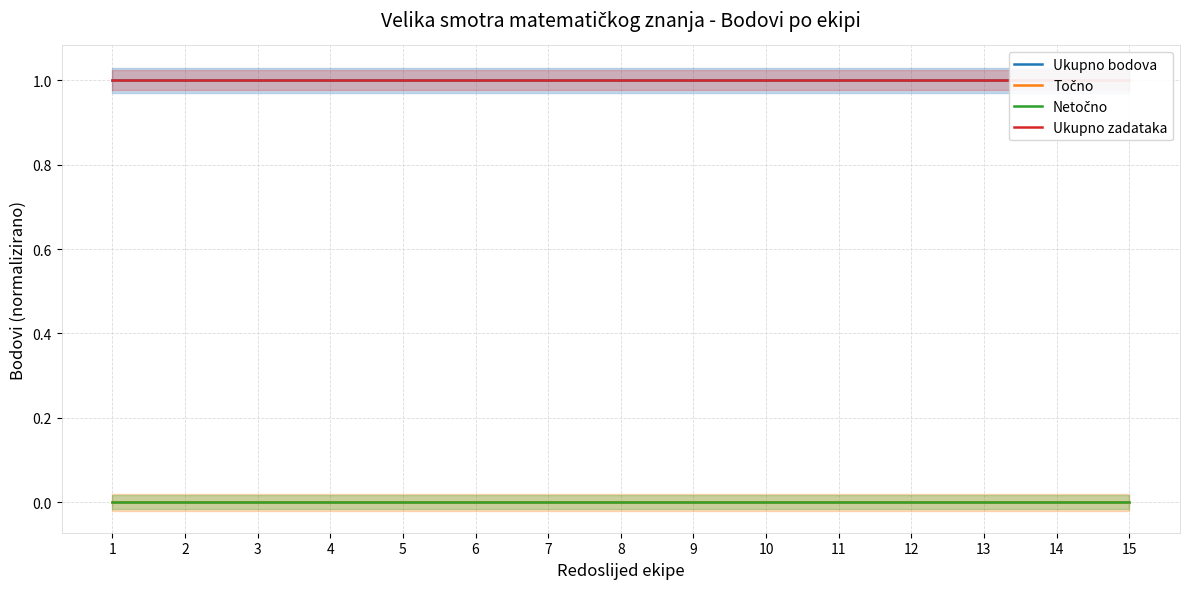

What are all the series names shown in the legend?

Ukupno bodova, Točno, Netočno, Ukupno zadataka